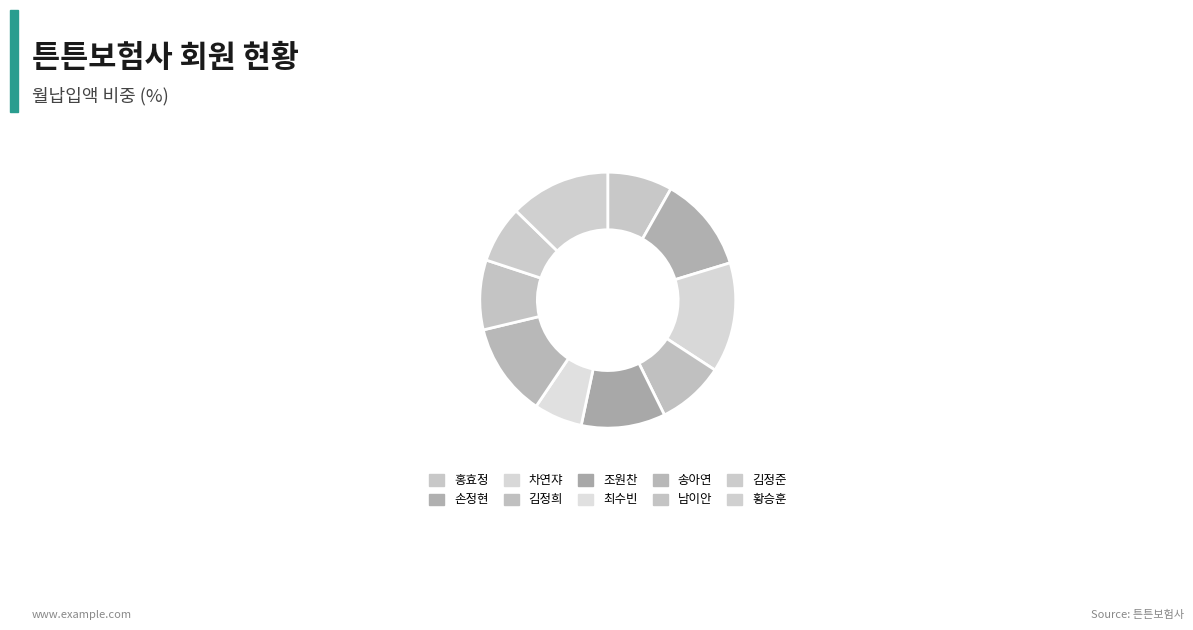

Count the number of slices in the pie.

10